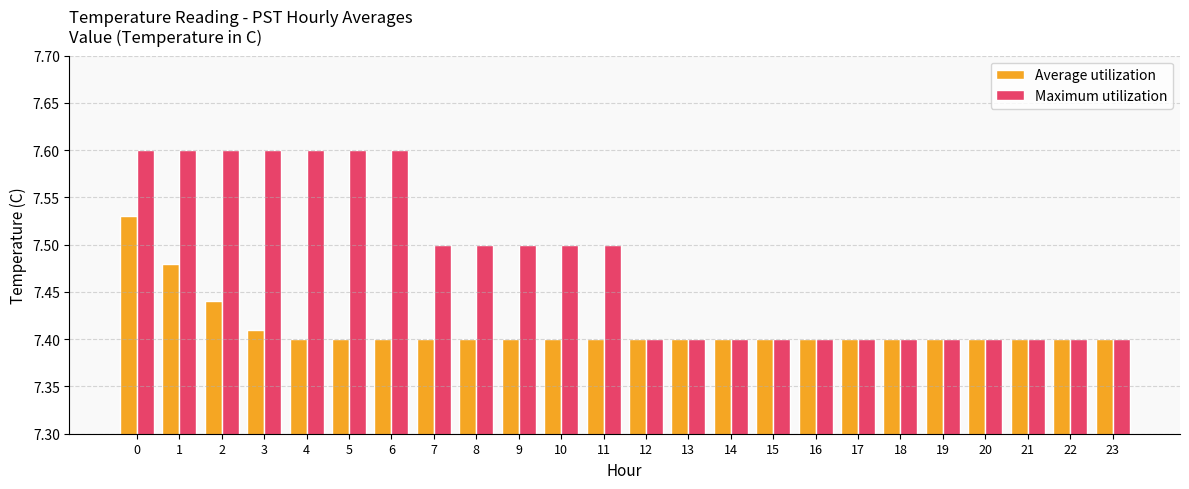

What is the total value across all series at 20?

14.8